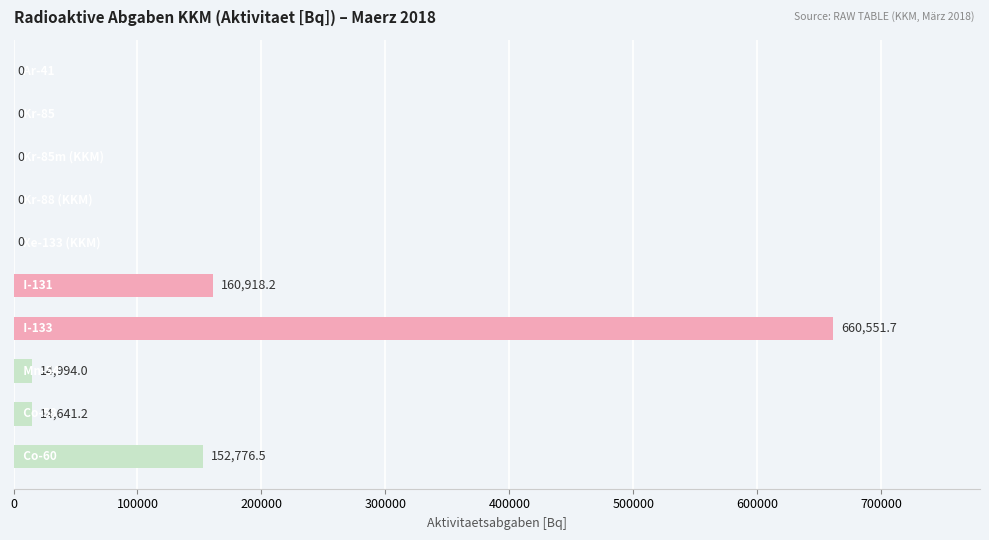

What is the maximum value shown in the chart?

660551.7